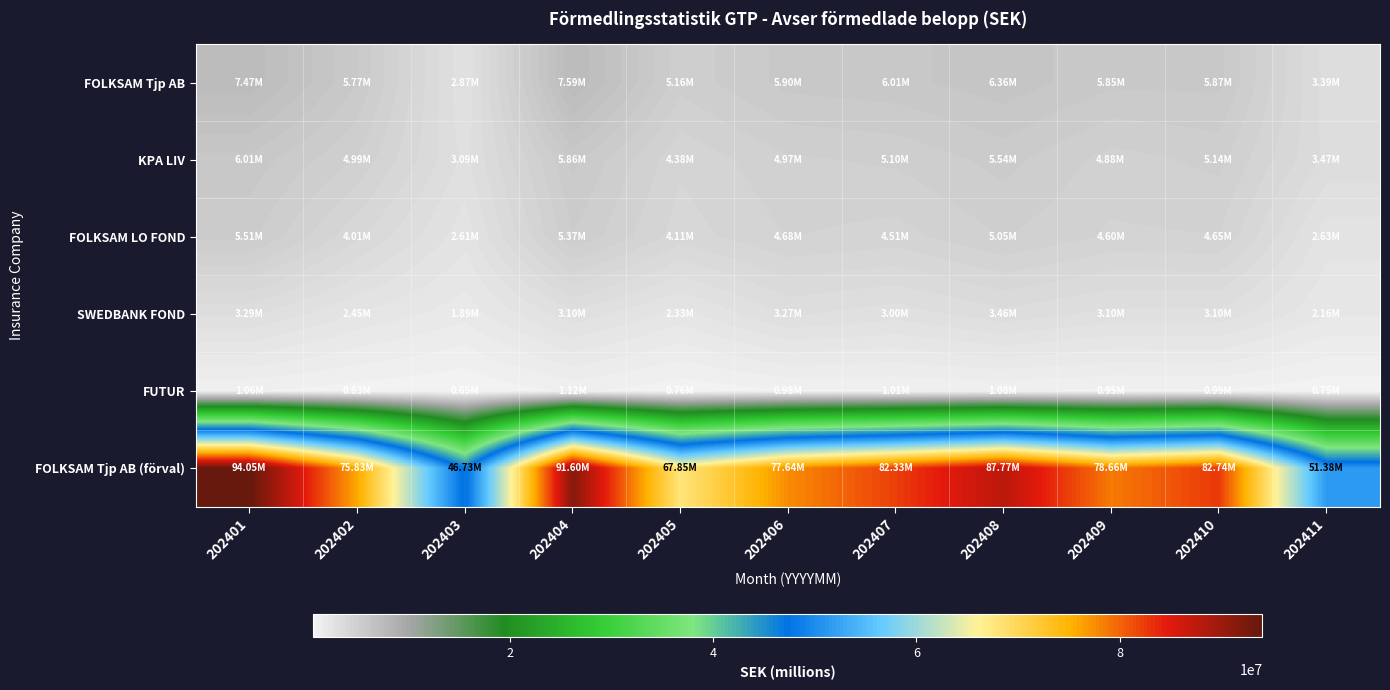

Reading left to right, list all the values displayed in this chart.

FOLKSAM Tjp AB: 202401=7470078	202402=5766864	202403=2869216	202404=7594106	202405=5159836	202406=5896837	202407=6007001	202408=6362319	202409=5848684	202410=5868464	202411=3392520
KPA LIV: 202401=6007239	202402=4992822	202403=3090805	202404=5859174	202405=4378704	202406=4969568	202407=5104019	202408=5539834	202409=4877268	202410=5138365	202411=3468597
FOLKSAM LO FOND: 202401=5508883	202402=4012131	202403=2609541	202404=5371990	202405=4109346	202406=4682875	202407=4514029	202408=5054741	202409=4602847	202410=4653467	202411=2626624
SWEDBANK FOND: 202401=3285064	202402=2454680	202403=1890163	202404=3096379	202405=2328291	202406=3270147	202407=3004014	202408=3455296	202409=3095876	202410=3096699	202411=2155637
FUTUR: 202401=1055143	202402=827807	202403=654394	202404=1118501	202405=761410	202406=982967	202407=1008004	202408=1078953	202409=951014	202410=988325	202411=751509
FOLKSAM Tjp AB (förval): 202401=94050329	202402=75826291	202403=46732071	202404=91596459	202405=67848827	202406=77641437	202407=82327301	202408=87766504	202409=78662770	202410=82737654	202411=51375217